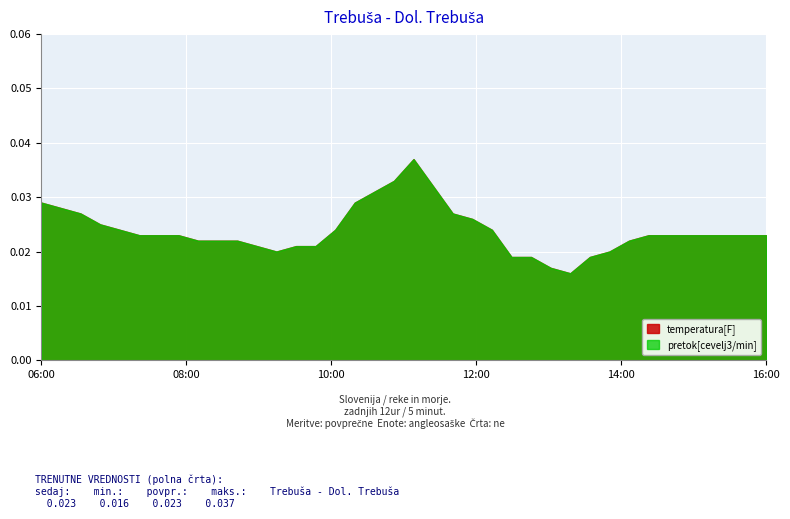

The pretok[cevelj3/min] series shows 0.0 at 10. True or false?

False